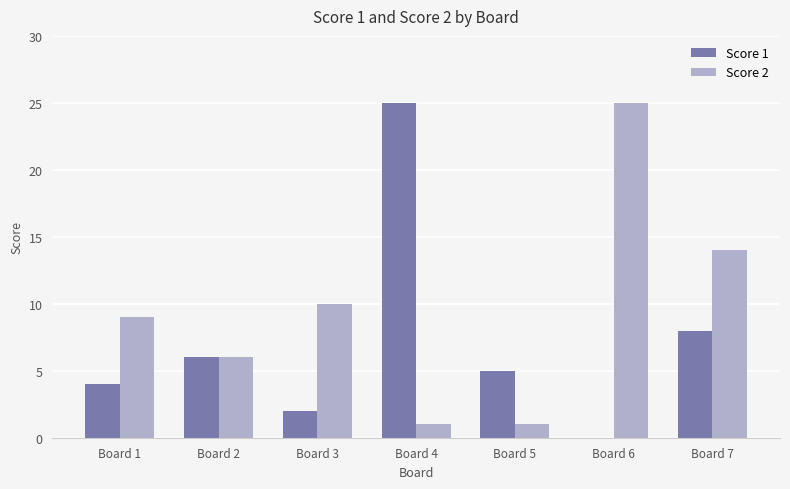

Which category has the highest value in the Score 1 series?

Board 4